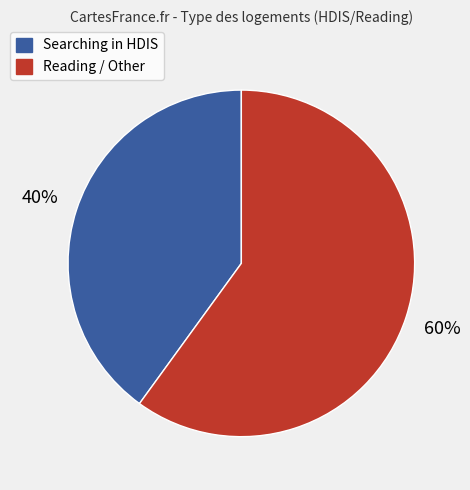

To the nearest percent, what is the difference between the largest and smallest slice percentages?

20%